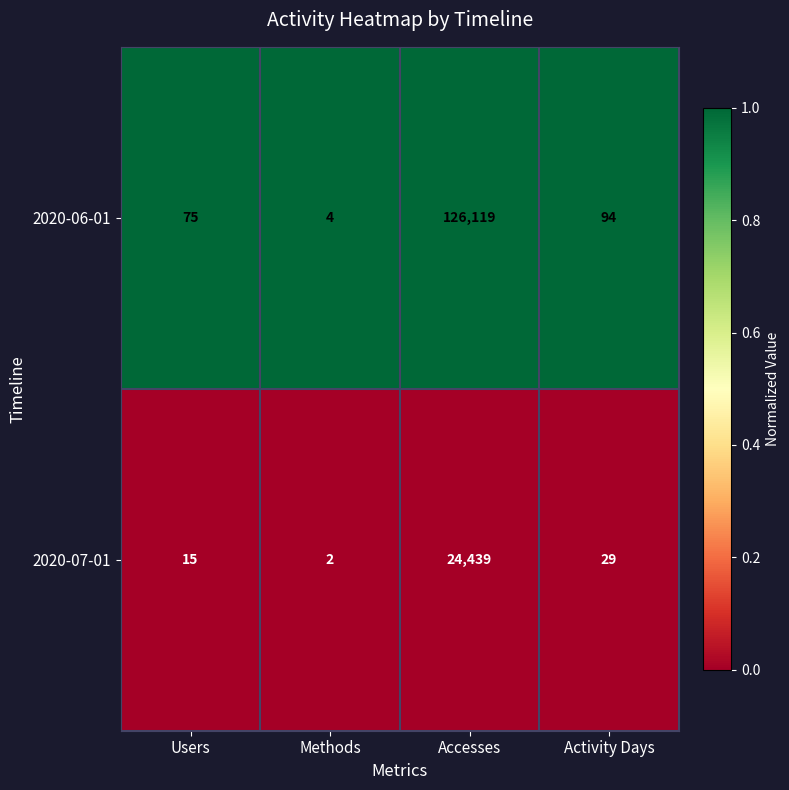

At which category is the sum across all series the highest?

Accesses